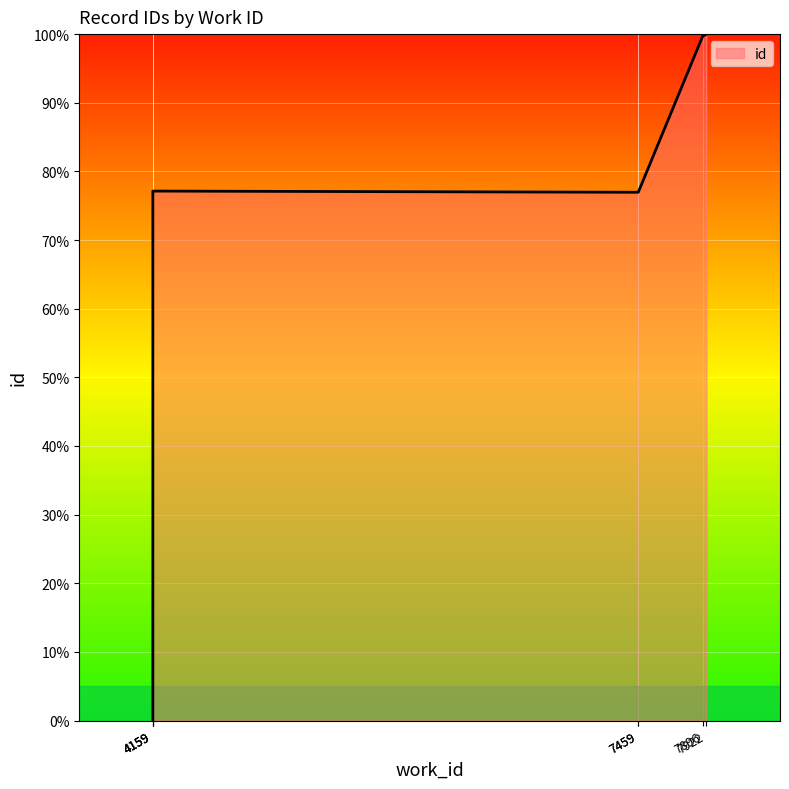

Which category has the lowest value across all series?

4159